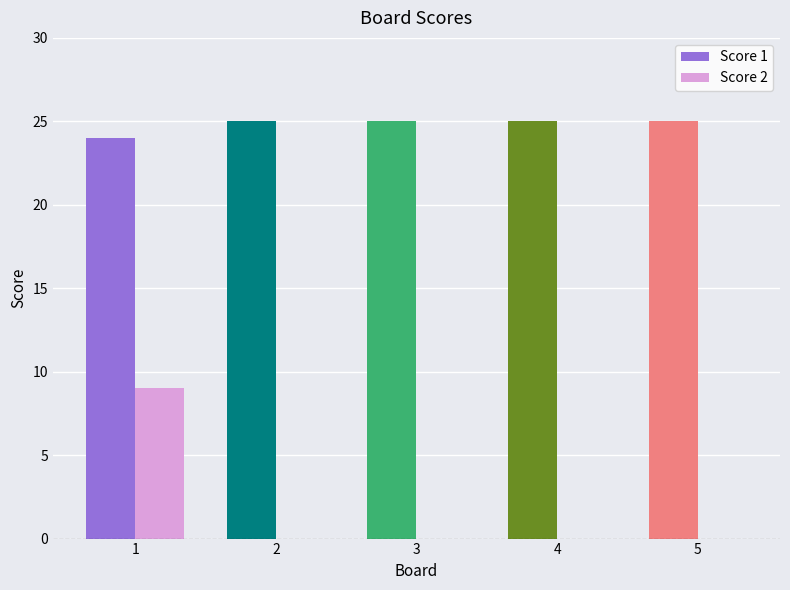

Are the bars grouped side by side (vs. stacked)?

Yes